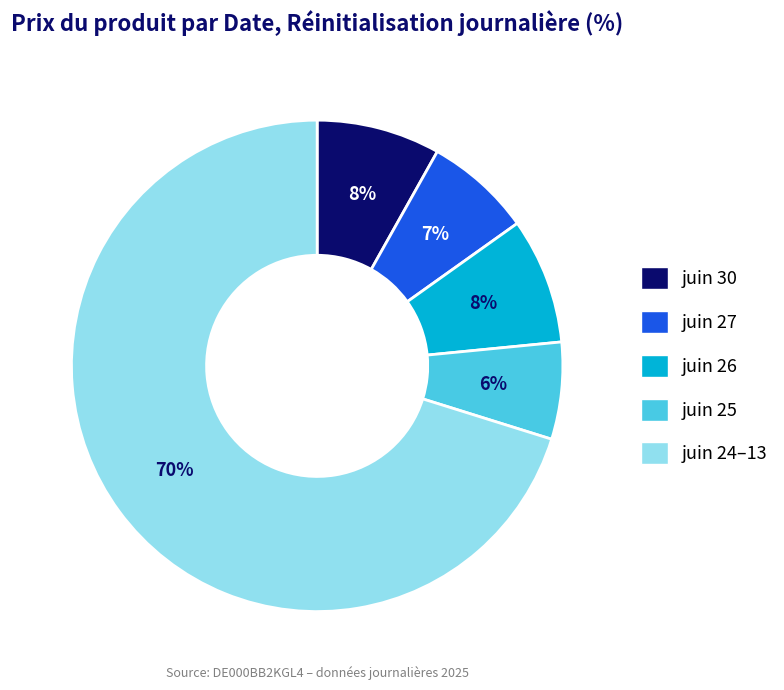

To the nearest percent, what portion does juin 25 represent?

6%